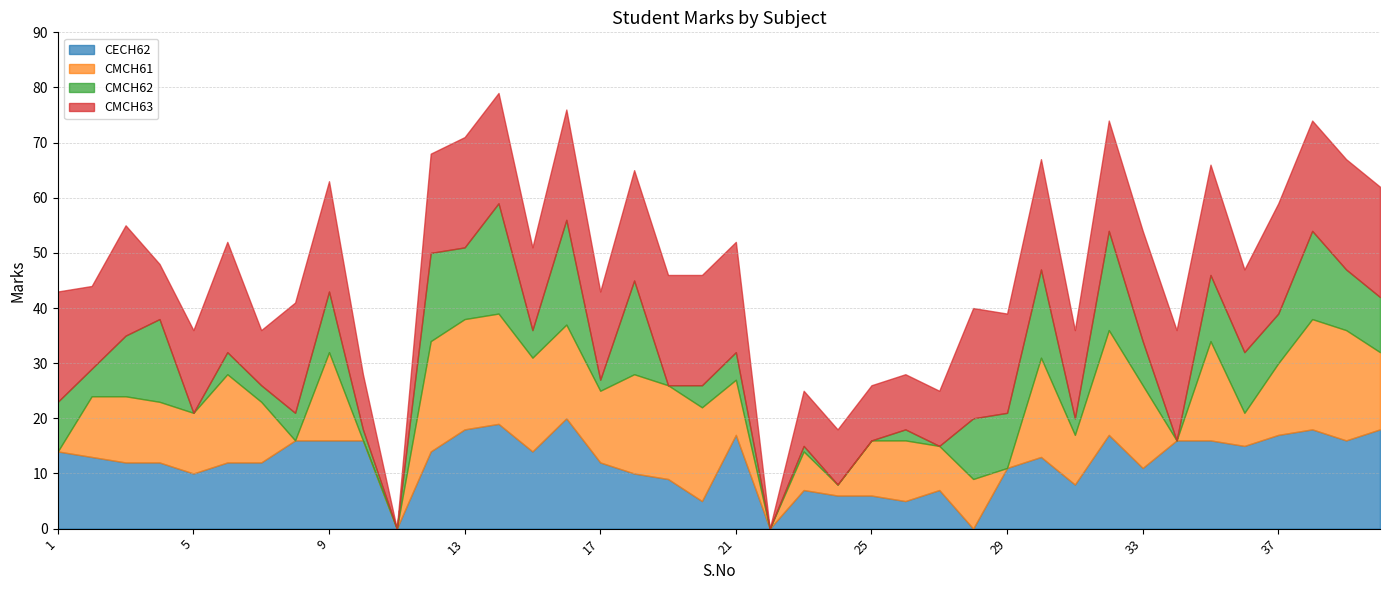

Where is the first local minimum for CMCH63?

2